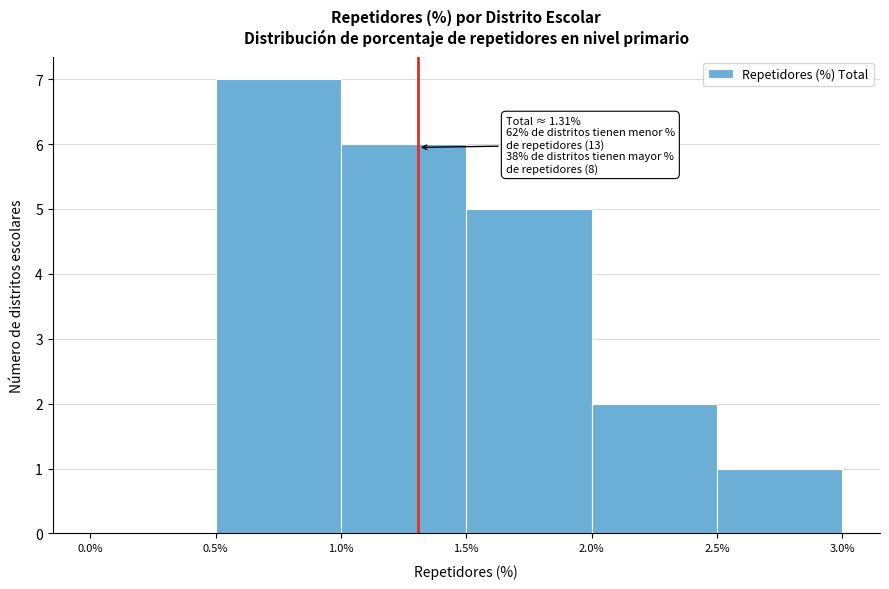

Which range on the x-axis has the tallest bar?

0.5% to 1.0%